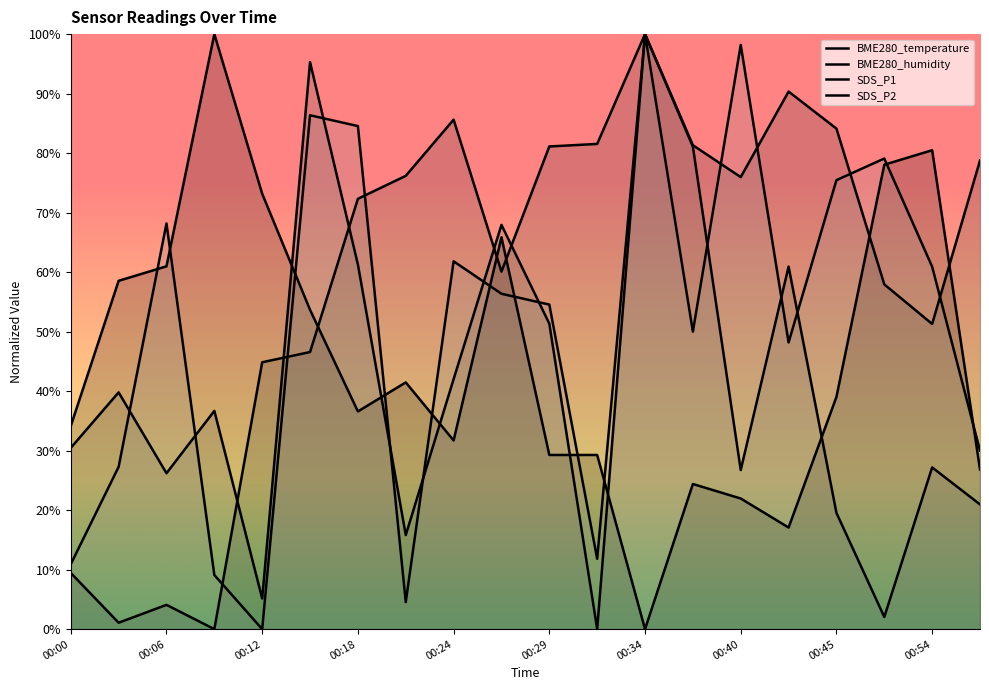

How many lines are shown in the chart?

4